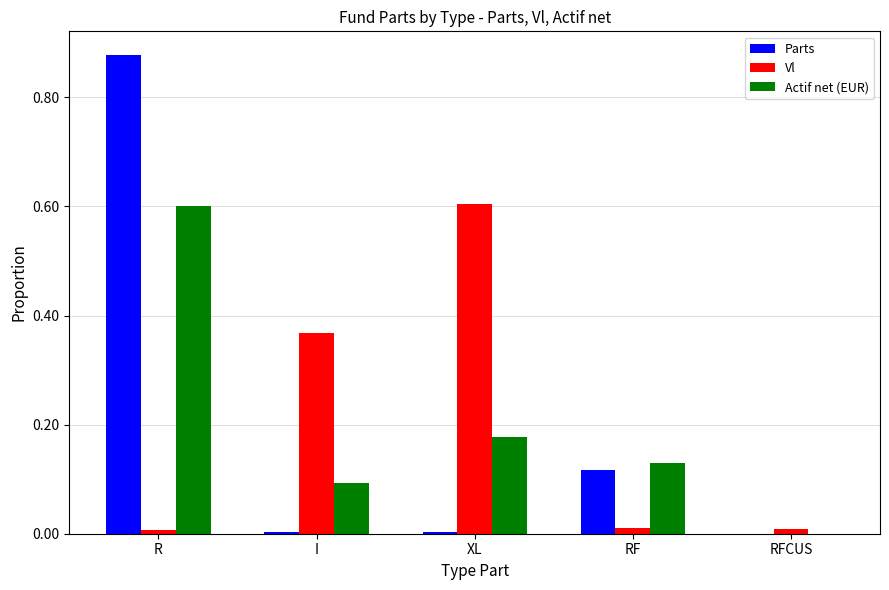

Which series has the widest spread of values?

Parts